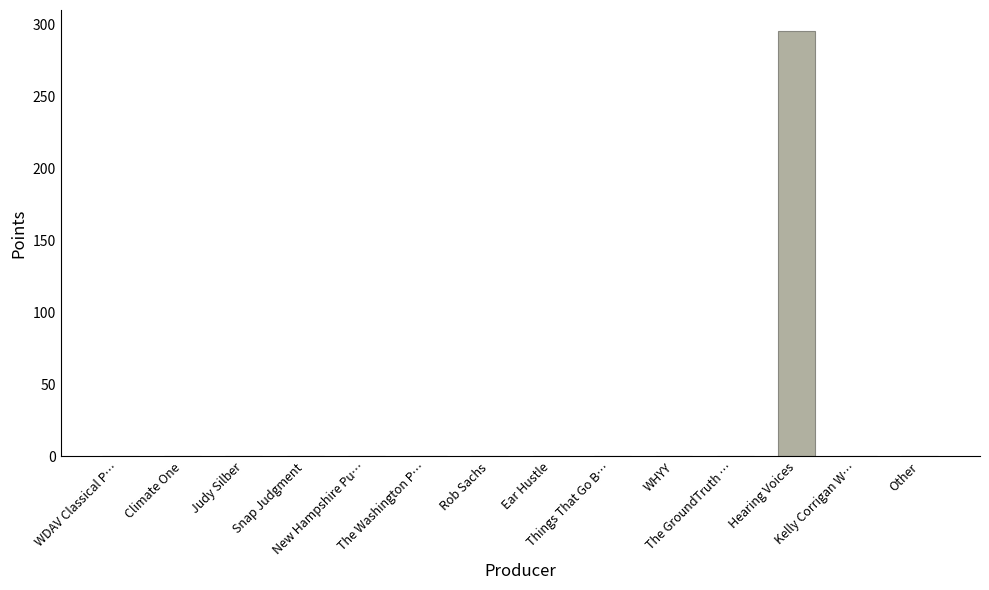

What is the greatest value displayed?

295